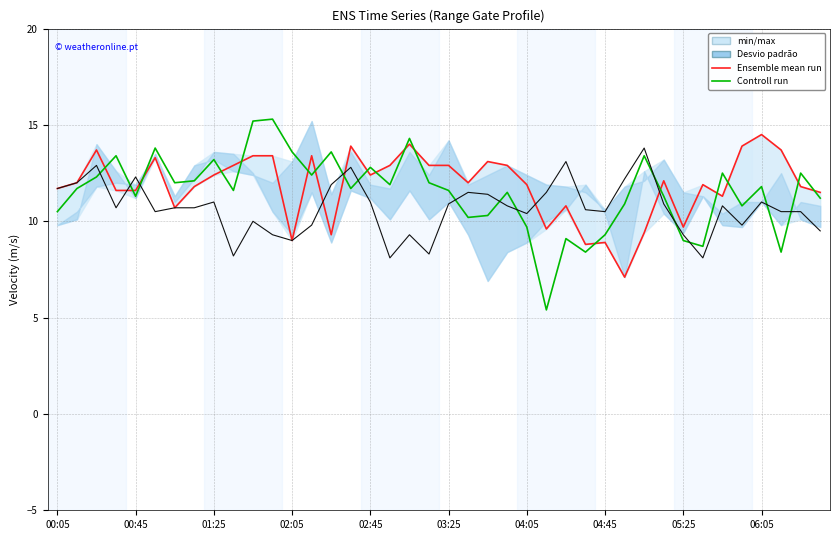

Is this an area chart (filled region under the line)?

No